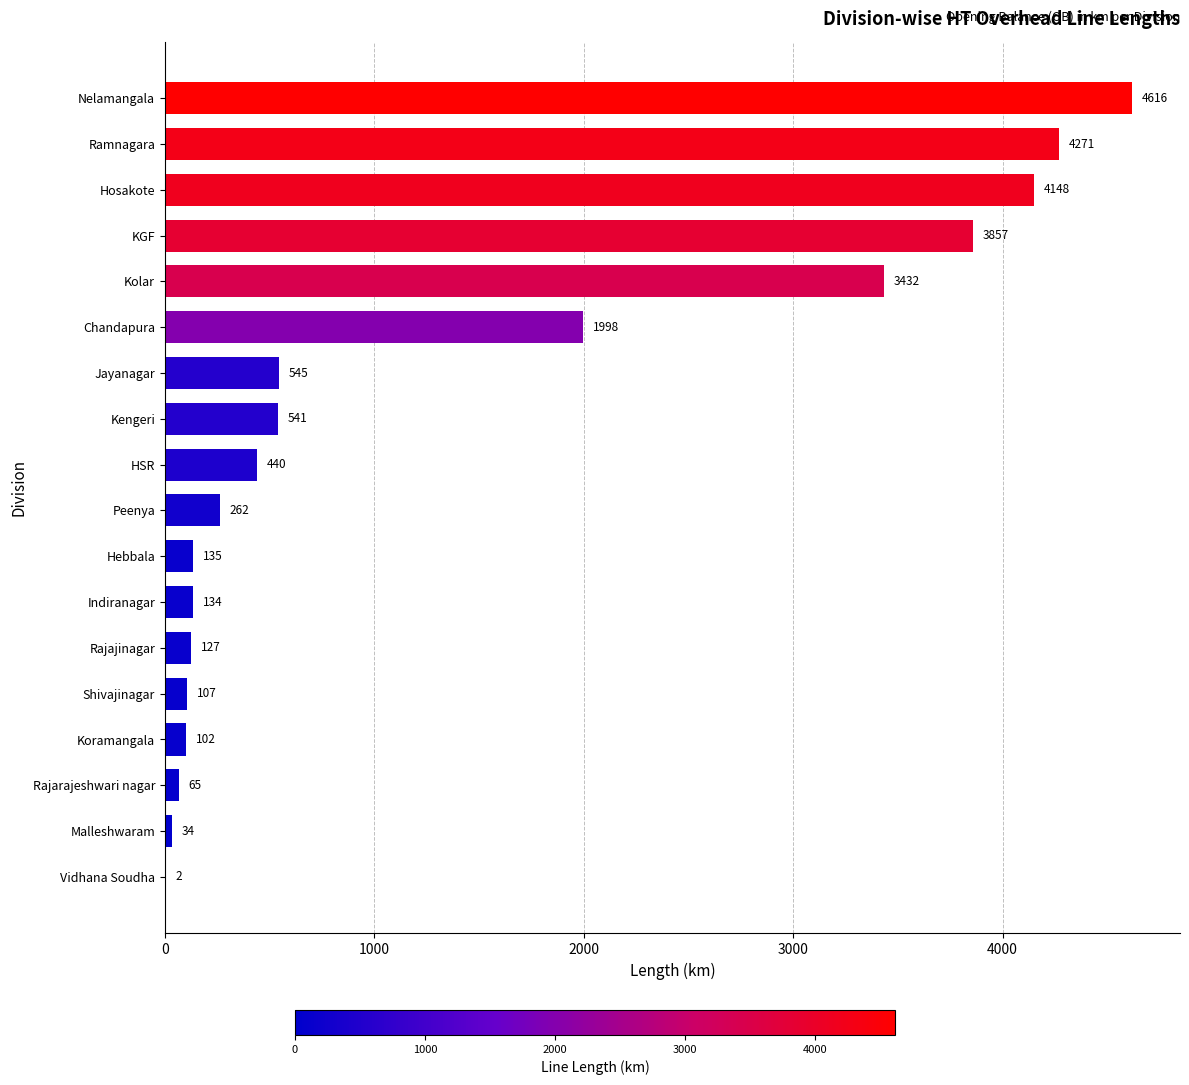

What is the ratio of the value at Malleshwaram to the value at Shivajinagar?

0.3